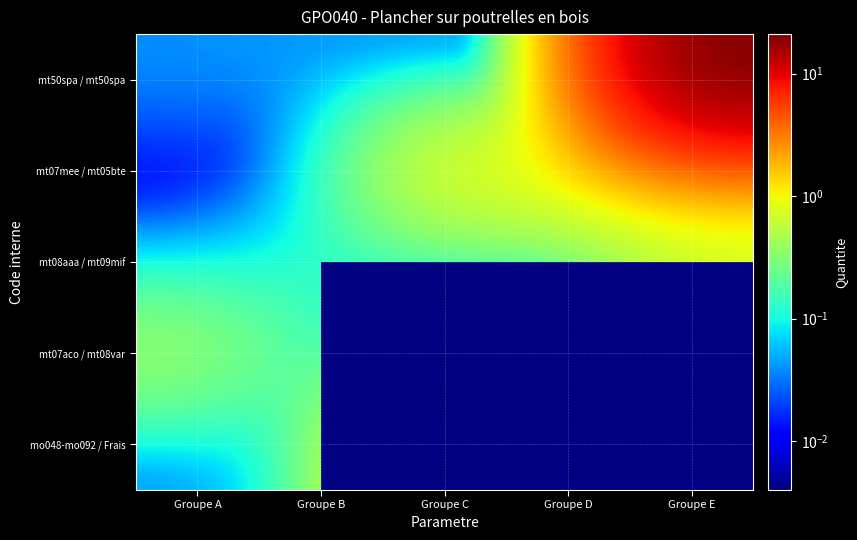

How many categories are shown in the chart?

5